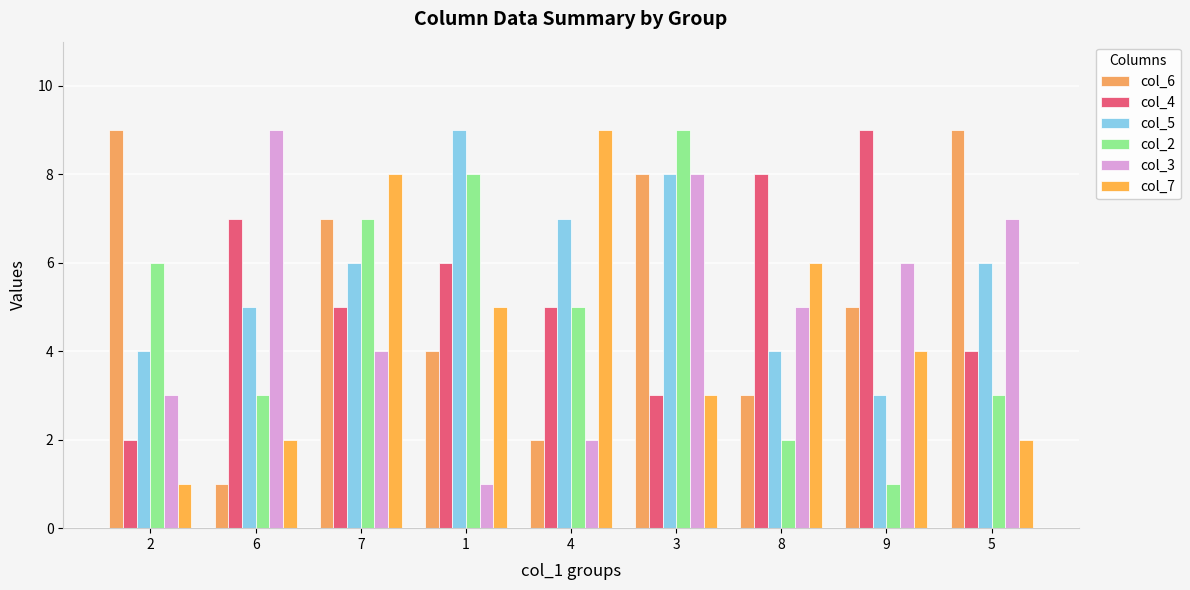

Between 7 and 4, which is larger?

7